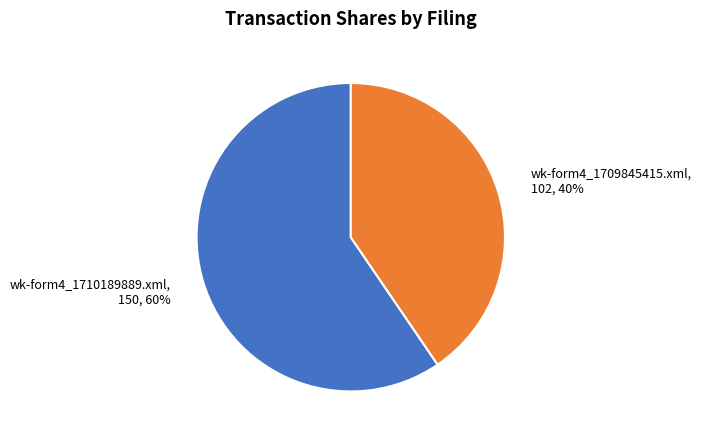

To the nearest percent, what percentage of the pie is wk-form4_1710189889.xml?

60%